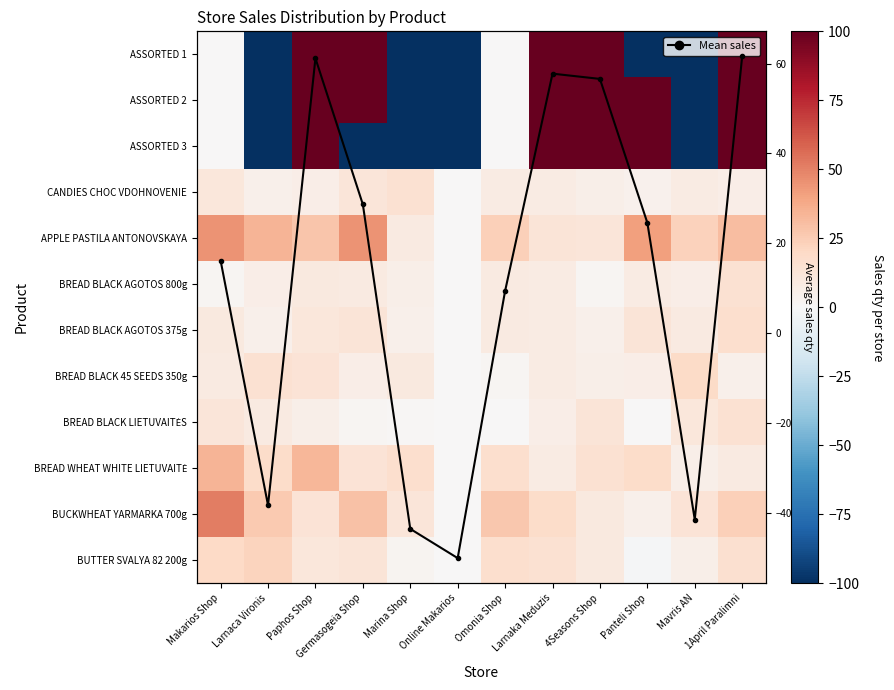

Is it true that BREAD WHEAT WHITE LIETUVAITĖ equals 17.0 at Omonia Shop?

True